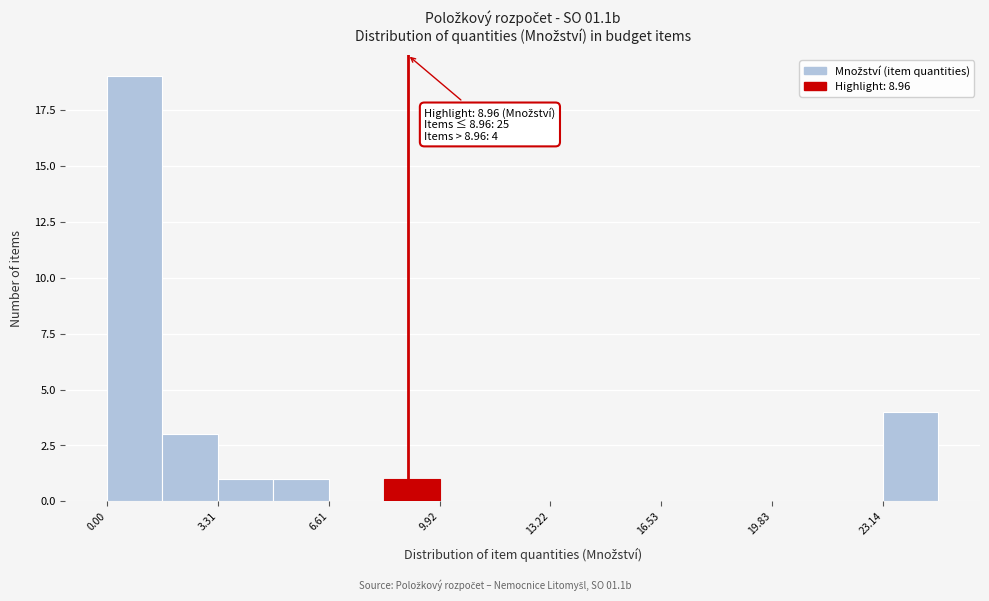

Around what value on the x-axis is the tallest bar? Give the approximate position of its centre, as read against the axis.

1.0